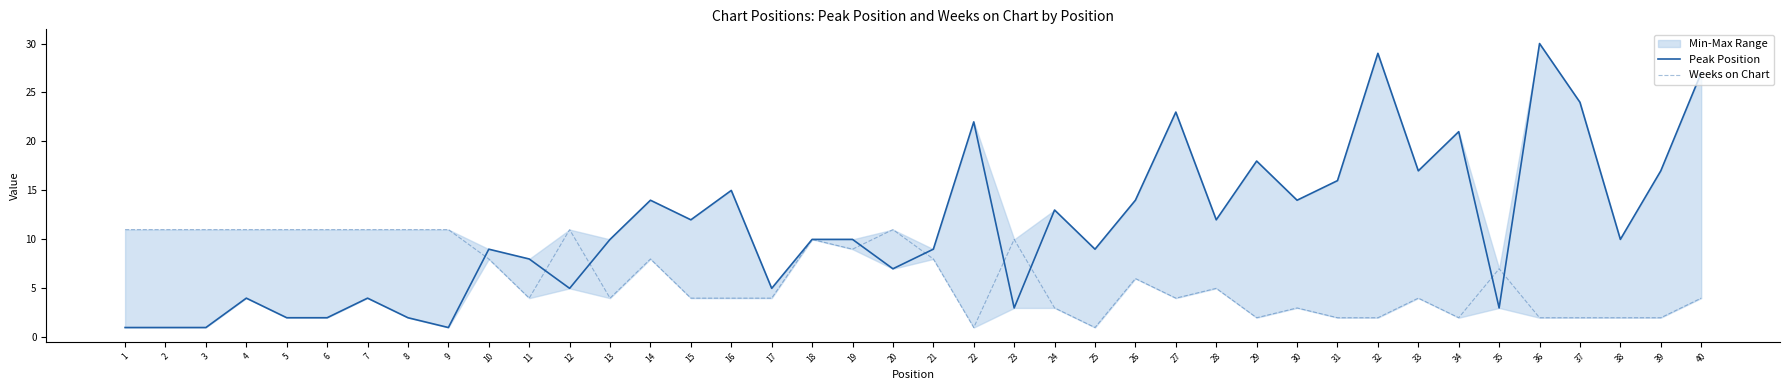

Between 19 and 23, which series saw the biggest shift?

Peak Position